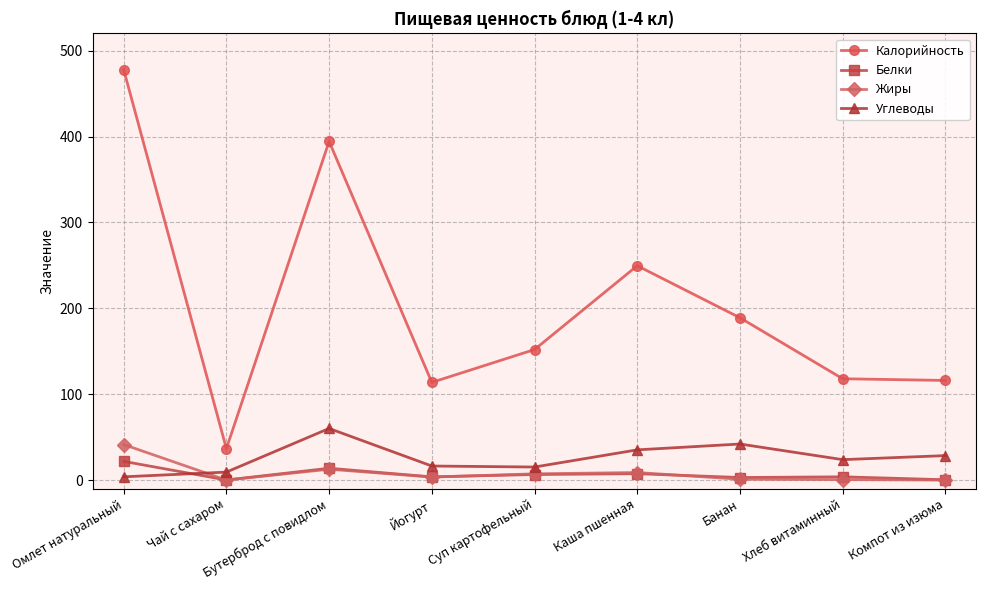

Which series has the largest range (max minus min)?

Калорийность